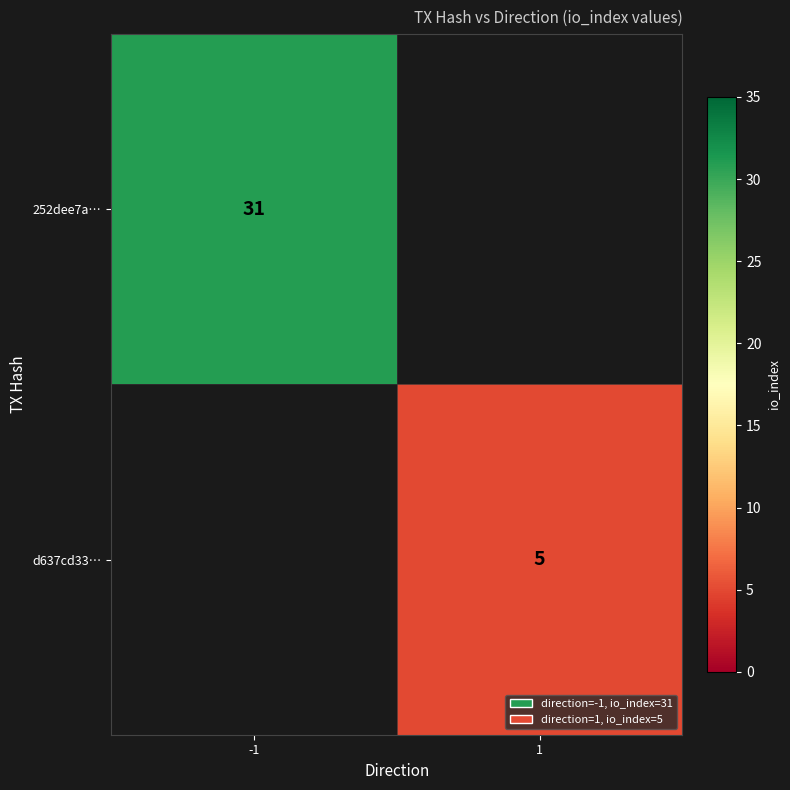

At which category does the chart reach its peak across all series?

-1